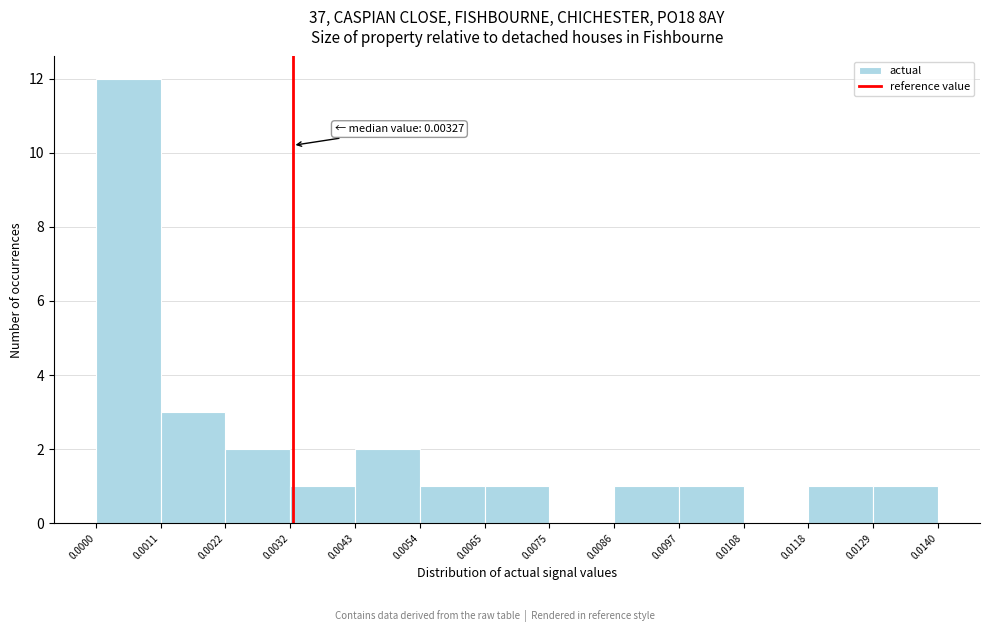

Which range on the x-axis has the tallest bar?

0.0000 to 0.0011